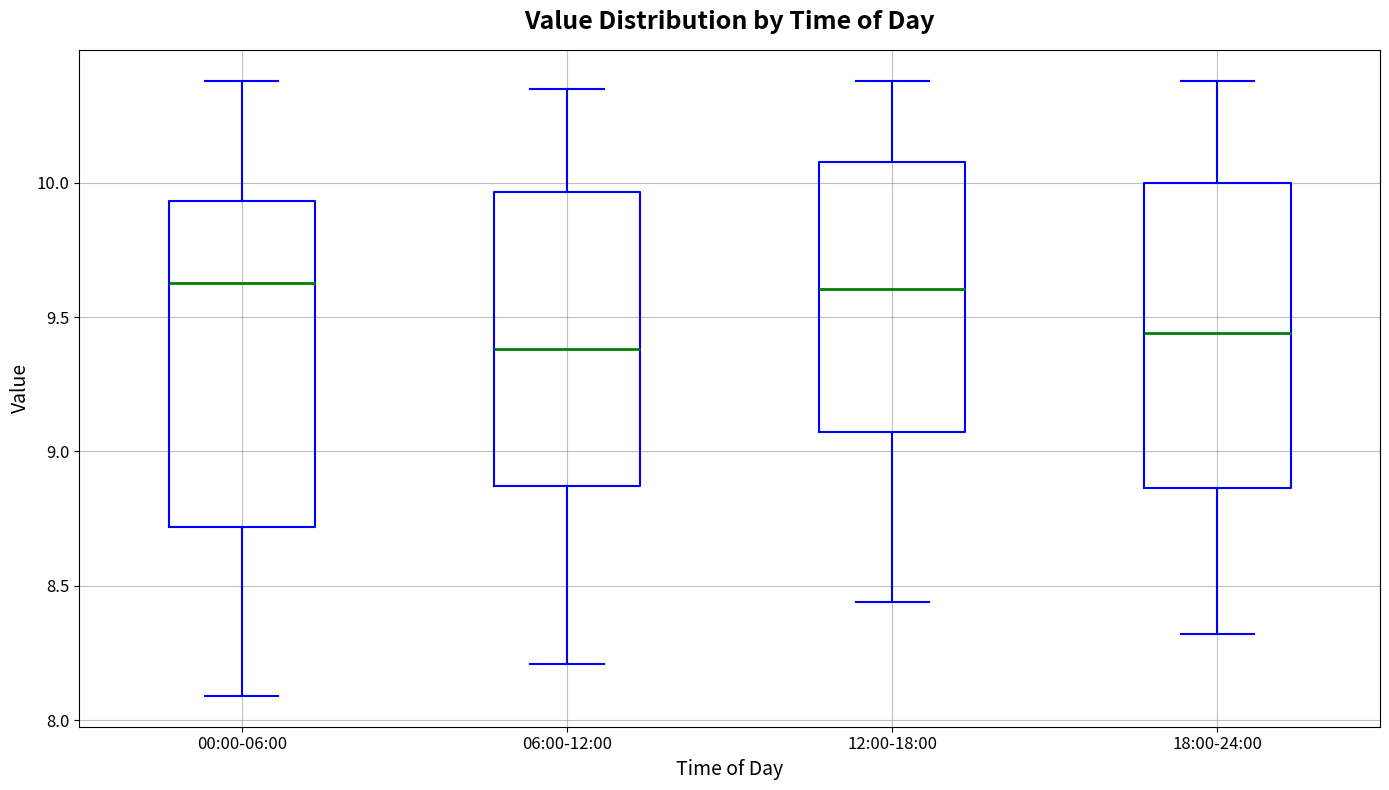

Reading left to right, read every box against the y-axis: the position of its median line, the range the box covers, and the ends of its whiskers. The values are not printed on the chart, so give them approximately, as read against the axis.

00:00-06:00: median 9.65, box 8.70 to 9.95, whiskers 8.10 to 10.40
06:00-12:00: median 9.40, box 8.85 to 9.95, whiskers 8.20 to 10.35
12:00-18:00: median 9.60, box 9.05 to 10.10, whiskers 8.45 to 10.40
18:00-24:00: median 9.45, box 8.85 to 10.00, whiskers 8.30 to 10.40